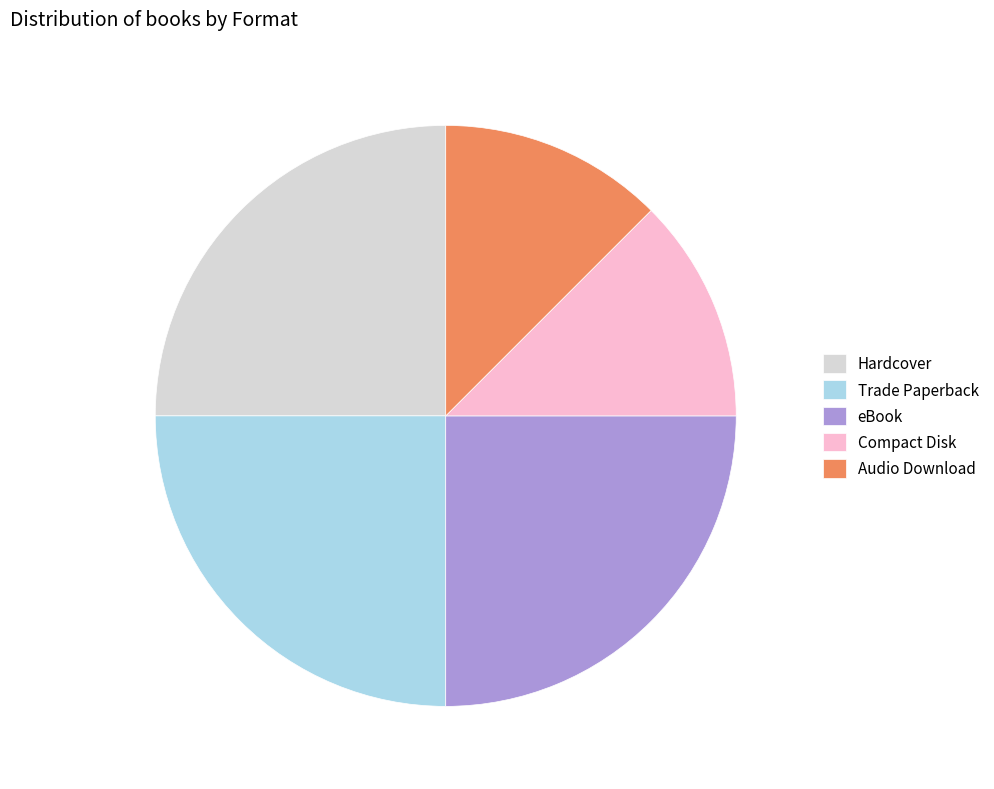

Is it true that Trade Paperback is 25% of the pie?

True